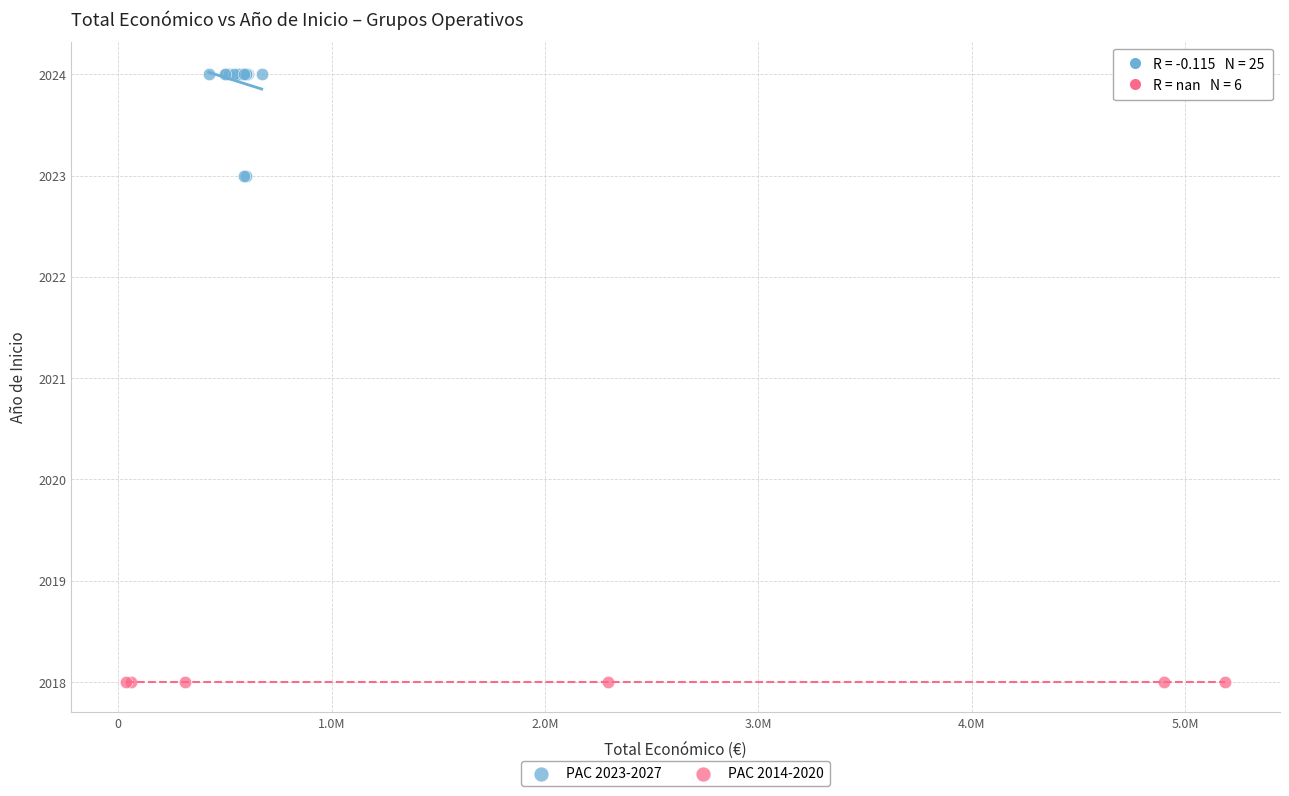

Which series reaches the minimum Y coordinate?

PAC 2014-2020